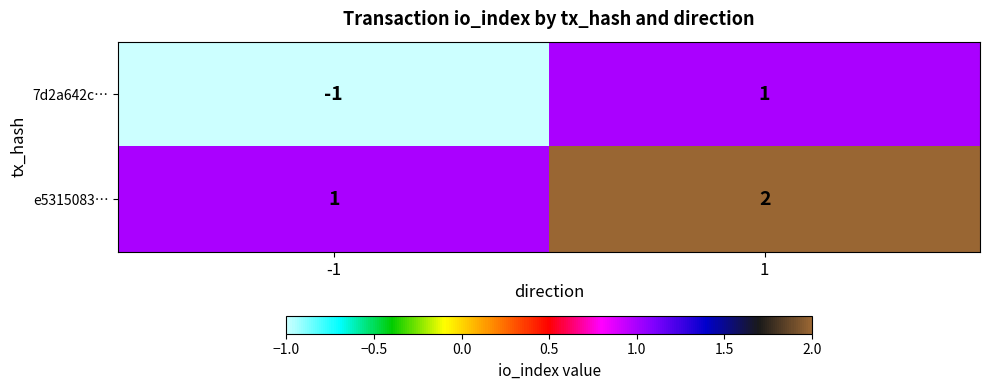

How many series are shown in this chart?

2